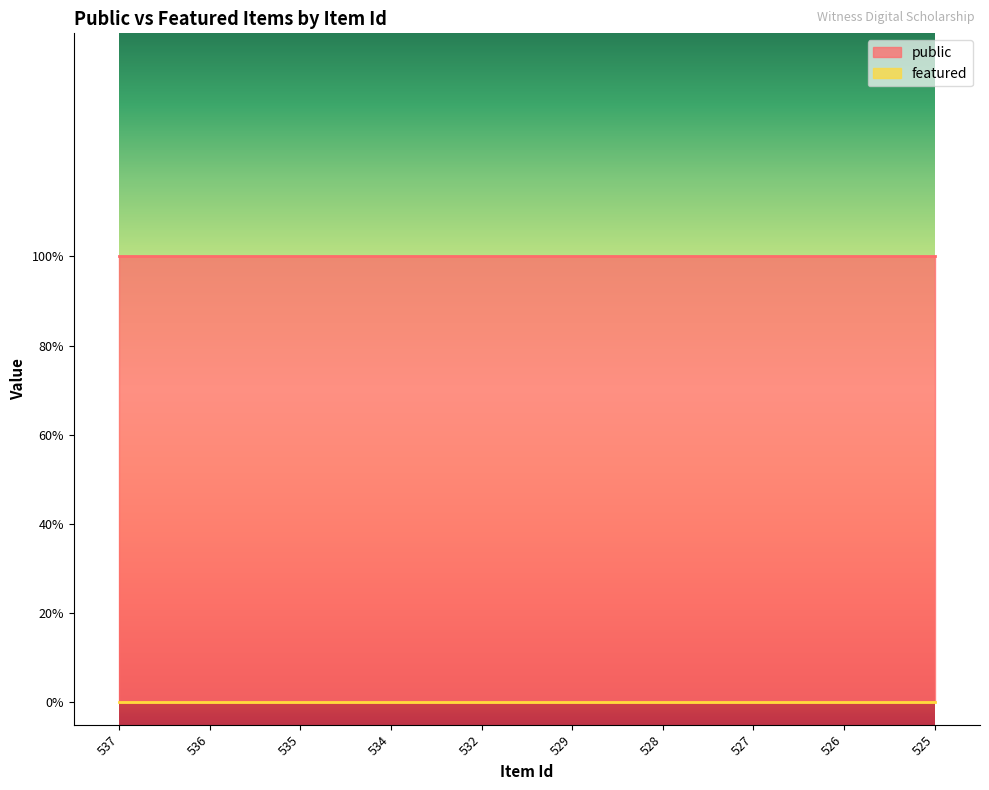

Which series changed the most between 536 and 528?

public